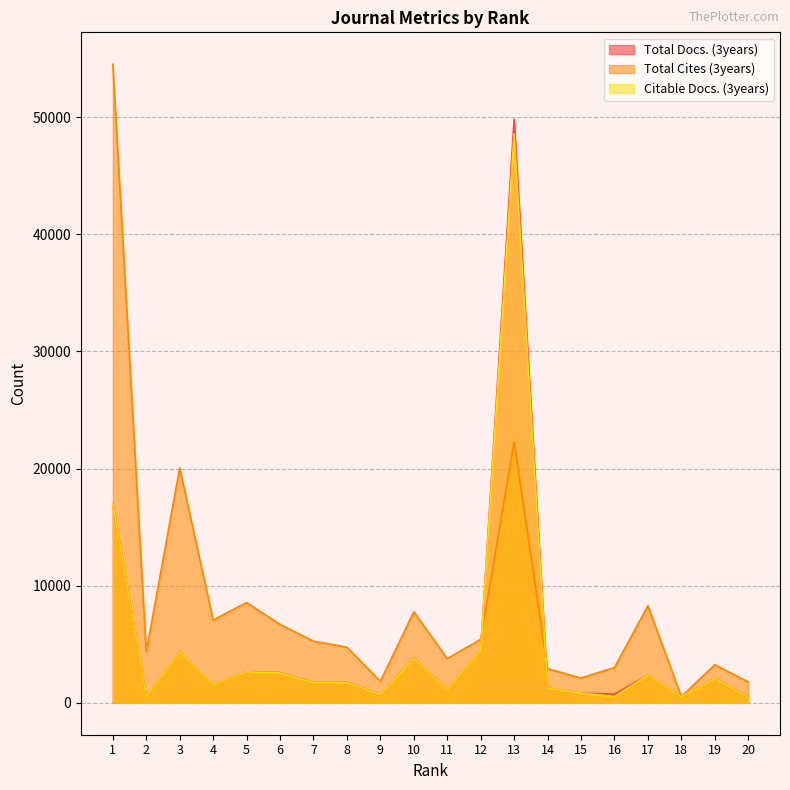

Count the number of data series in this chart.

3